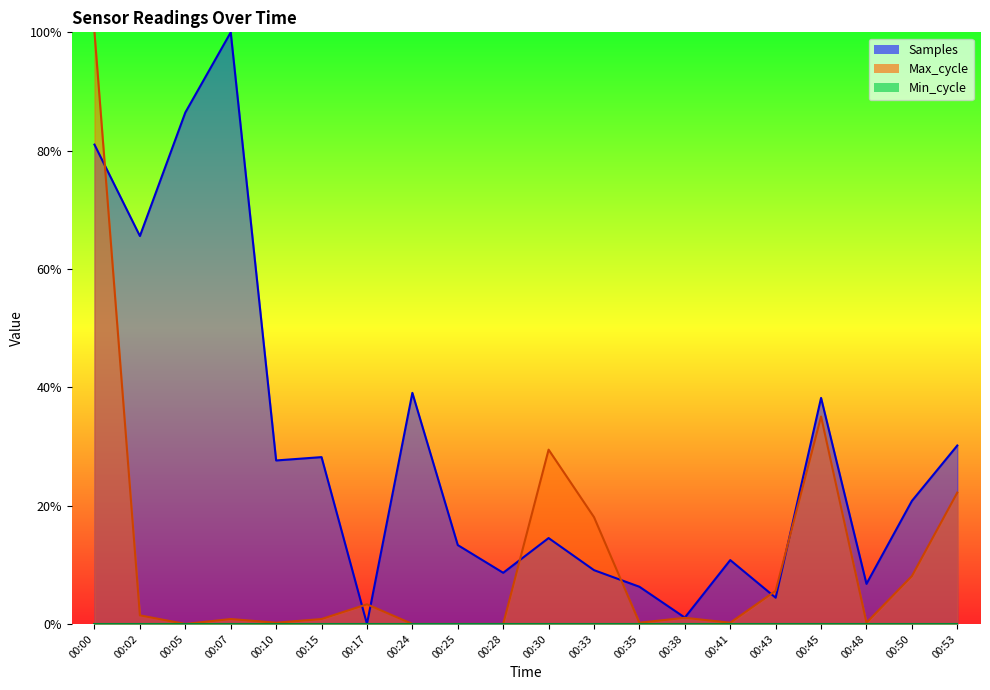

The Samples series shows 1.0 at 00:07. True or false?

True